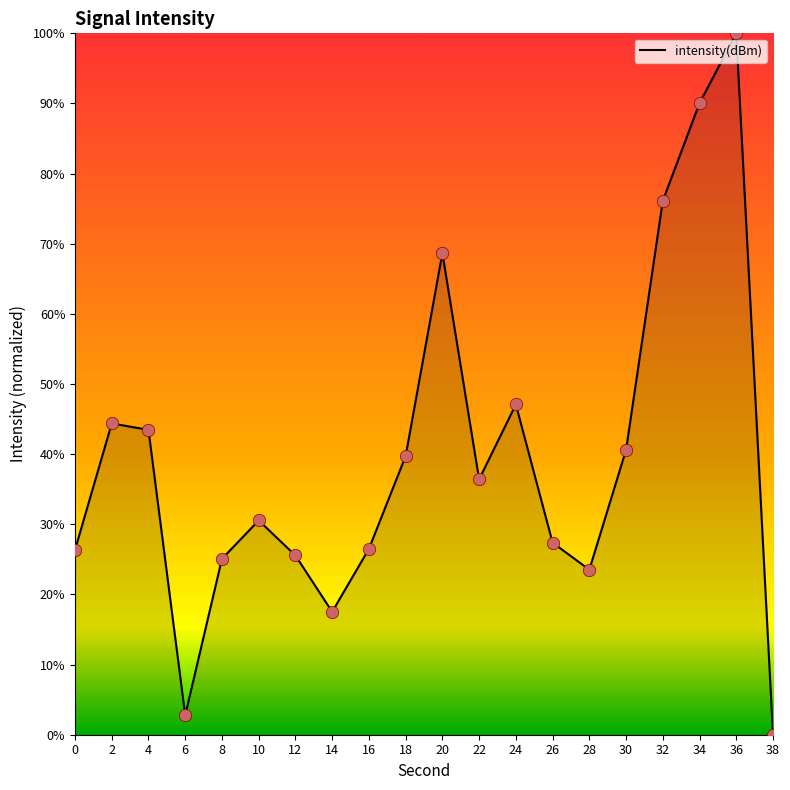

Between 38 and 24, which is larger?

24